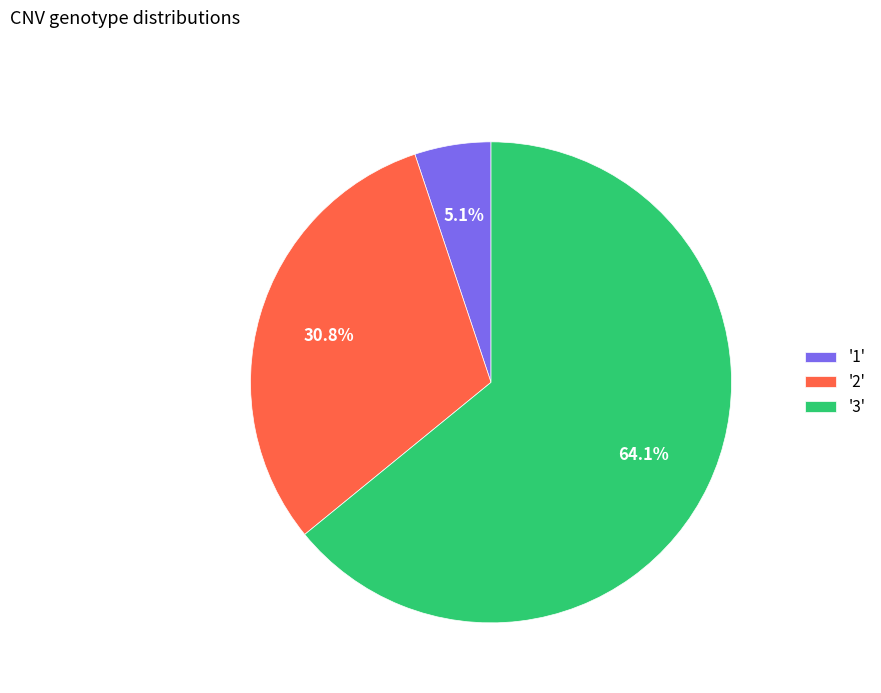

Is there any slice that represents more than half of the pie?

Yes